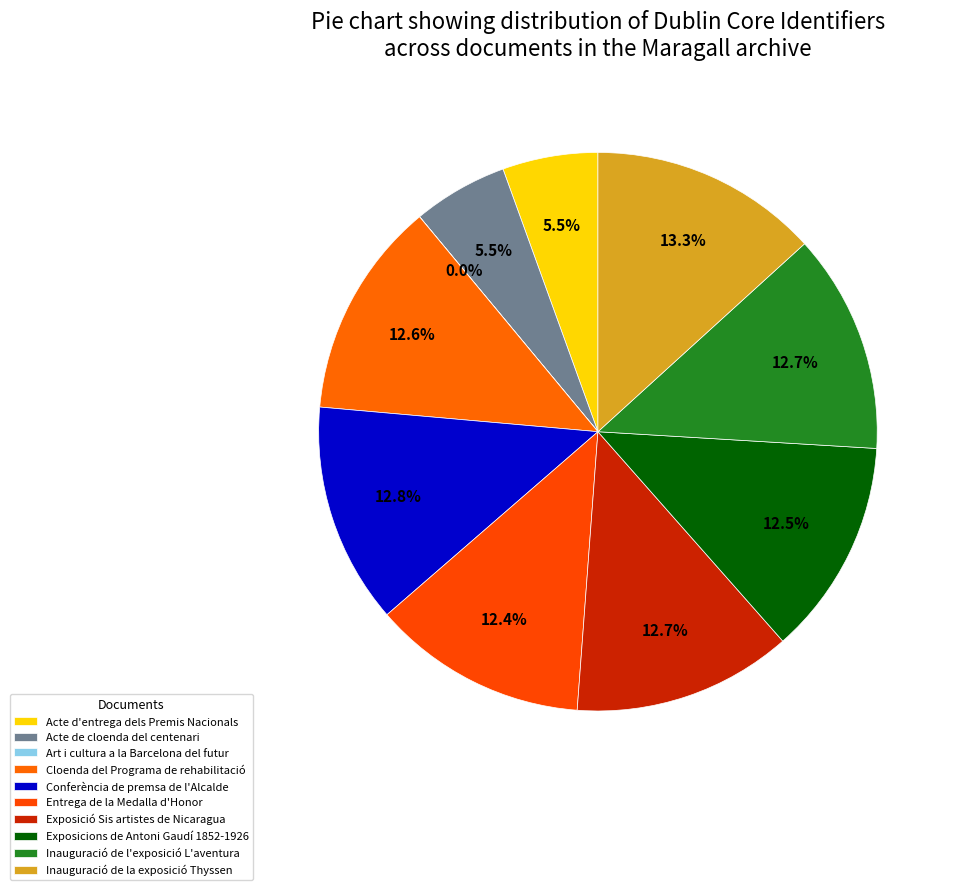

To the nearest percent, what is the combined percentage of Inauguració de la exposició Thyssen and Acte d'entrega dels Premis Nacionals?

19%